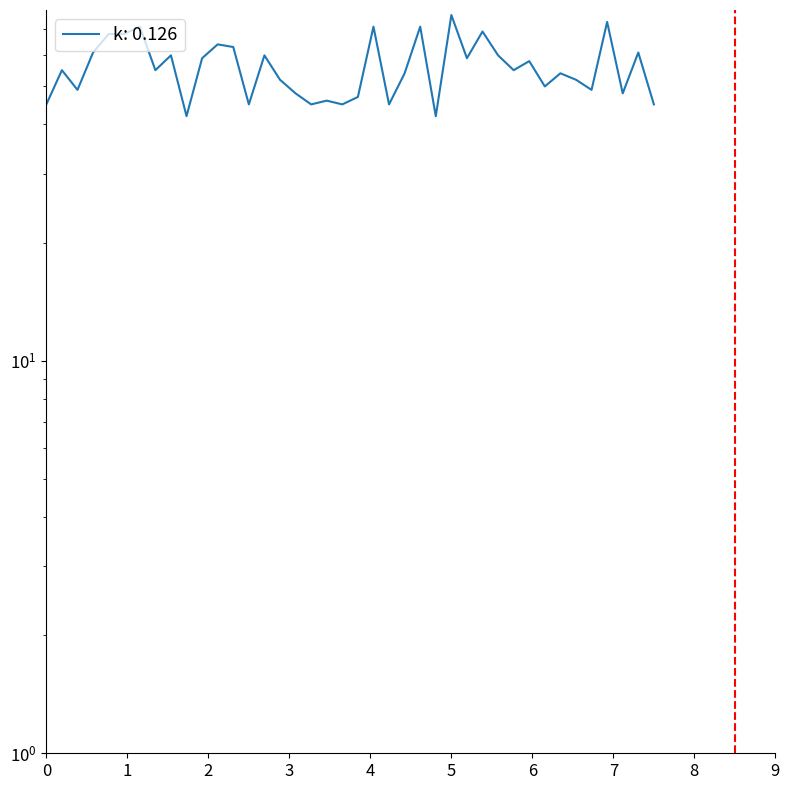

What is the change in value from 40 to 67?

-18